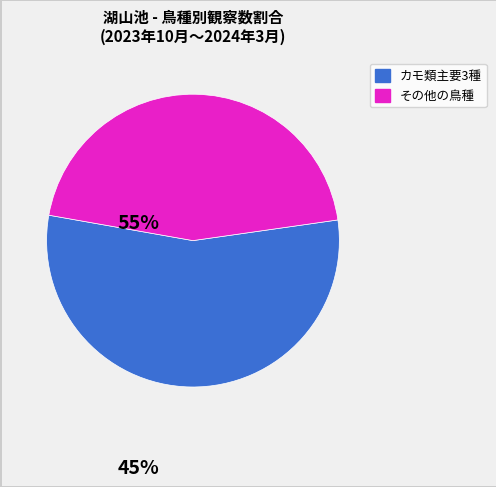

Does any single category account for the majority?

Yes